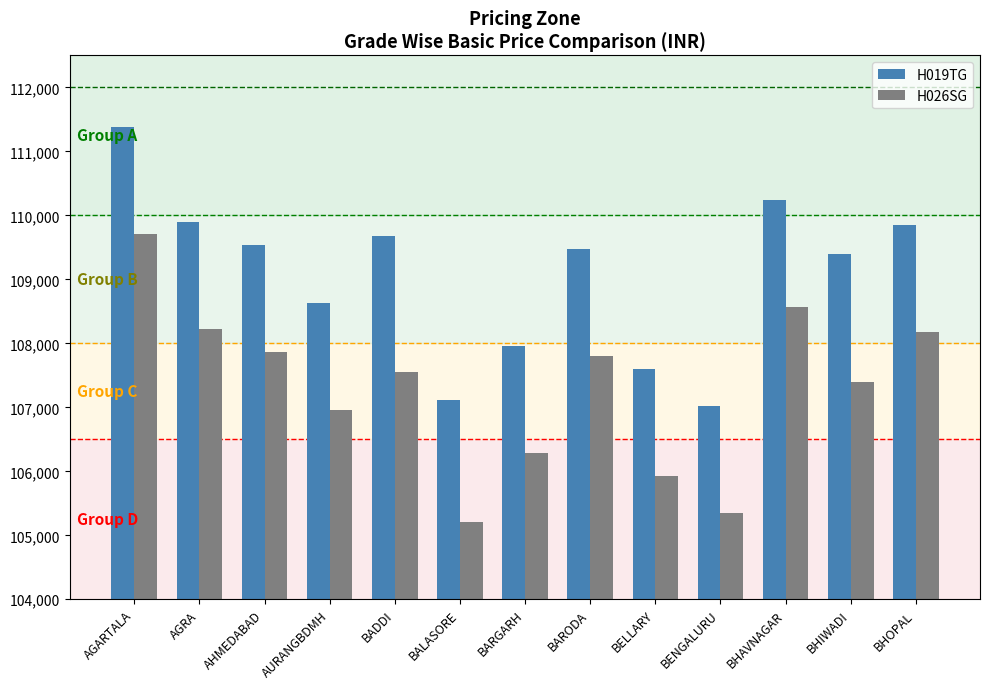

What position from the right is BARGARH?

7